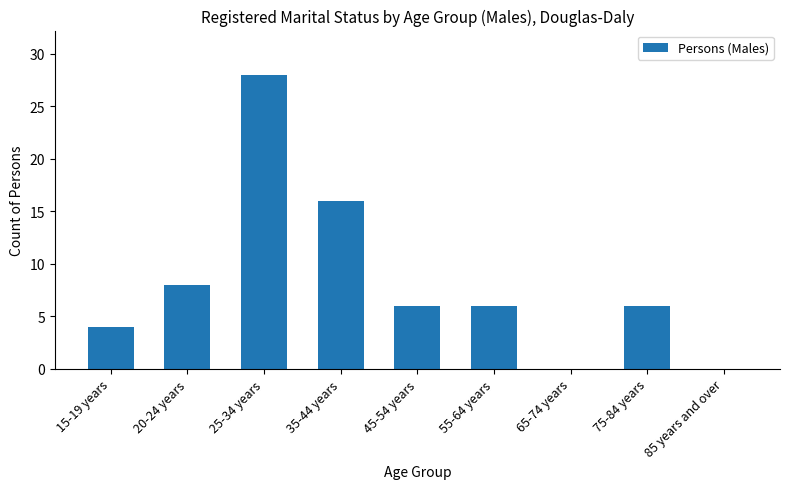

What is the change in value from 20-24 years to 65-74 years?

-8